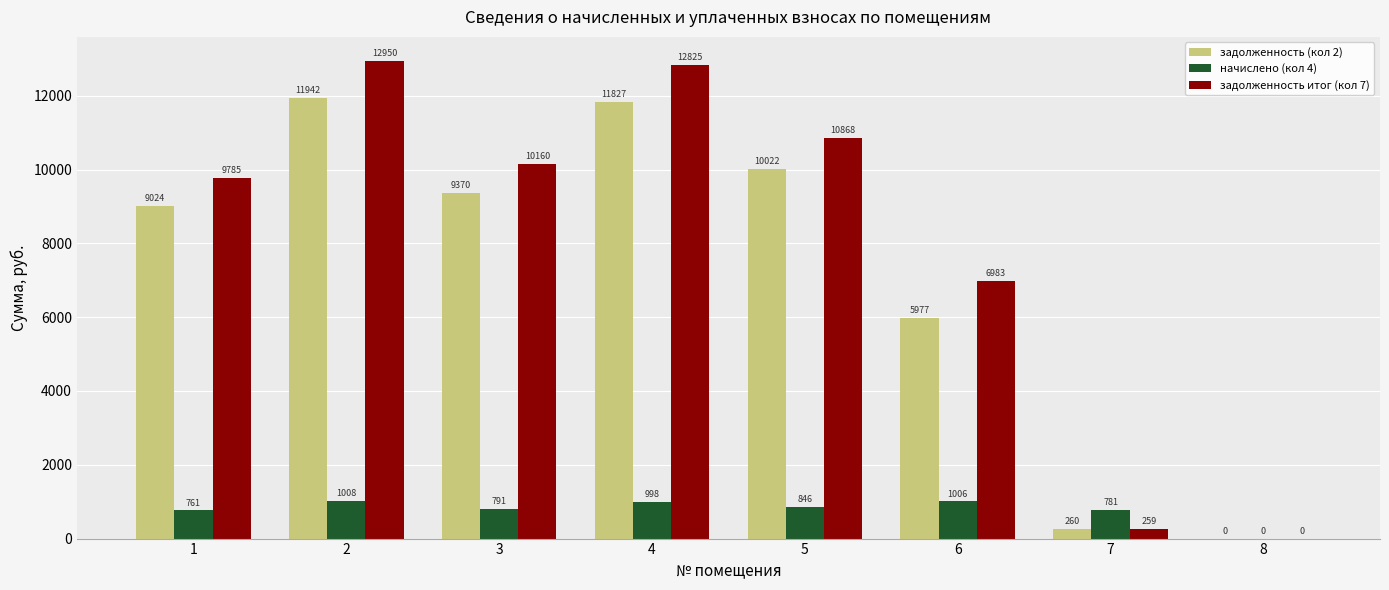

What is the maximum value shown in the chart?

12950.0